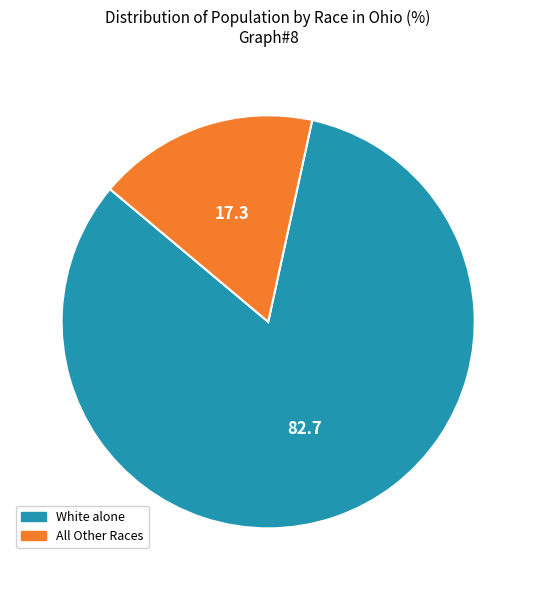

How many segments does this pie chart have?

2